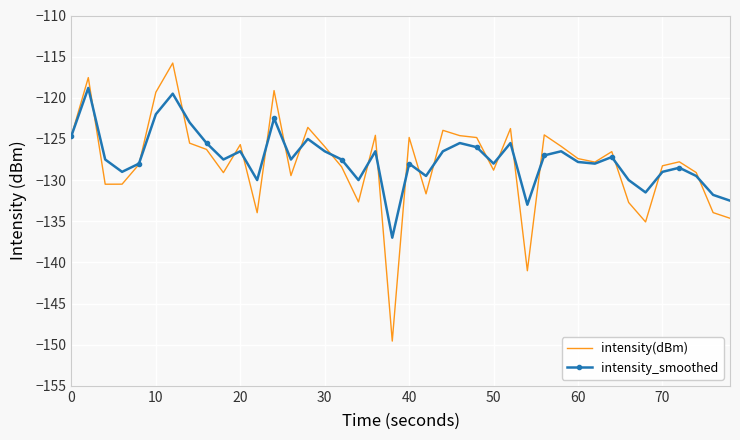

Rank the series by their maximum value, from lowest to highest.

intensity_smoothed, intensity(dBm)